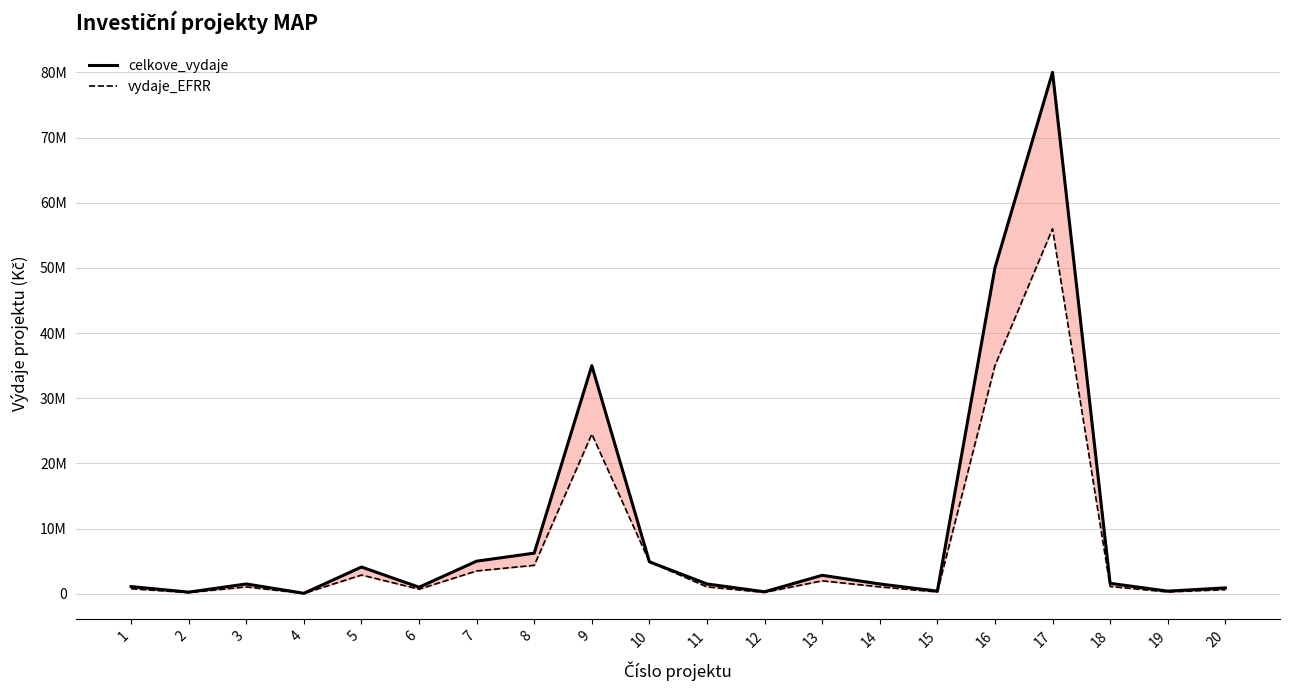

What is the difference between the highest and lowest values at 14?

450000